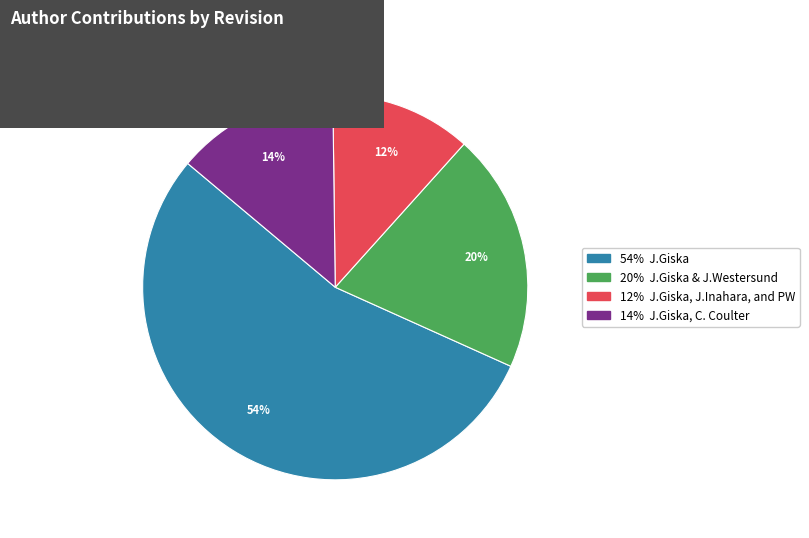

To the nearest percent, what is the average slice percentage?

25%